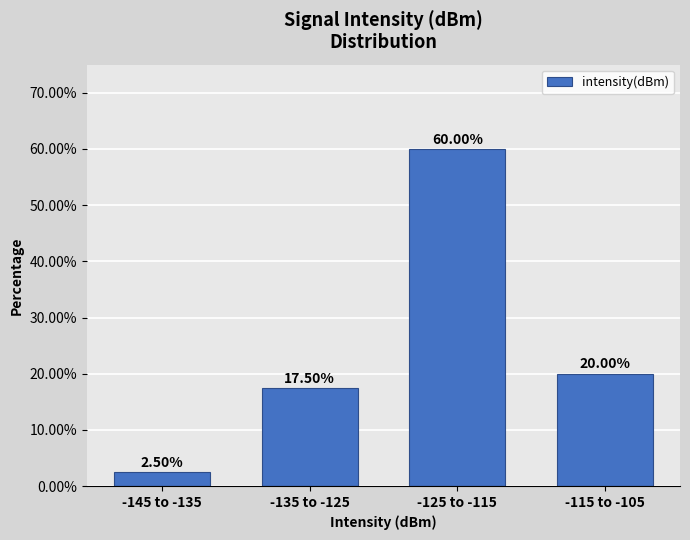

List the labels in order of value, smallest first.

-145 to -135, -135 to -125, -115 to -105, -125 to -115